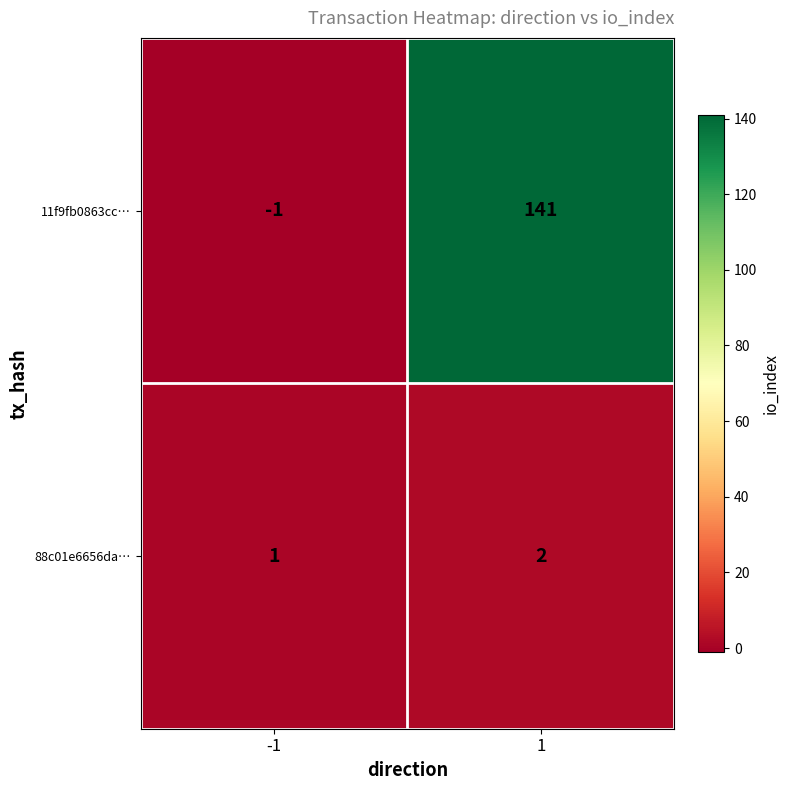

Which series has the largest total across all categories?

11f9fb0863cc…